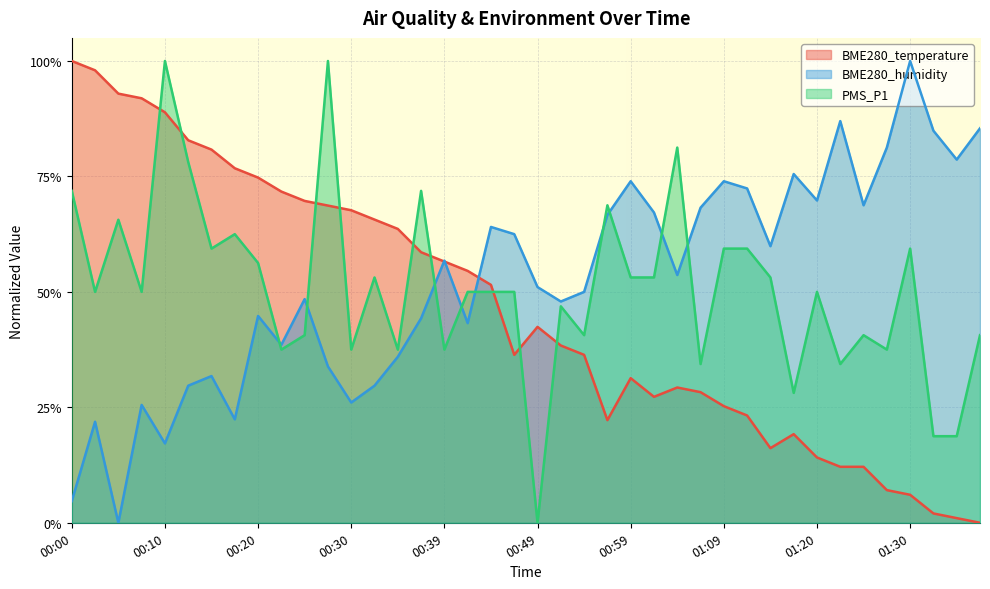

Is it true that BME280_temperature equals 1.0 at 00:20?

False